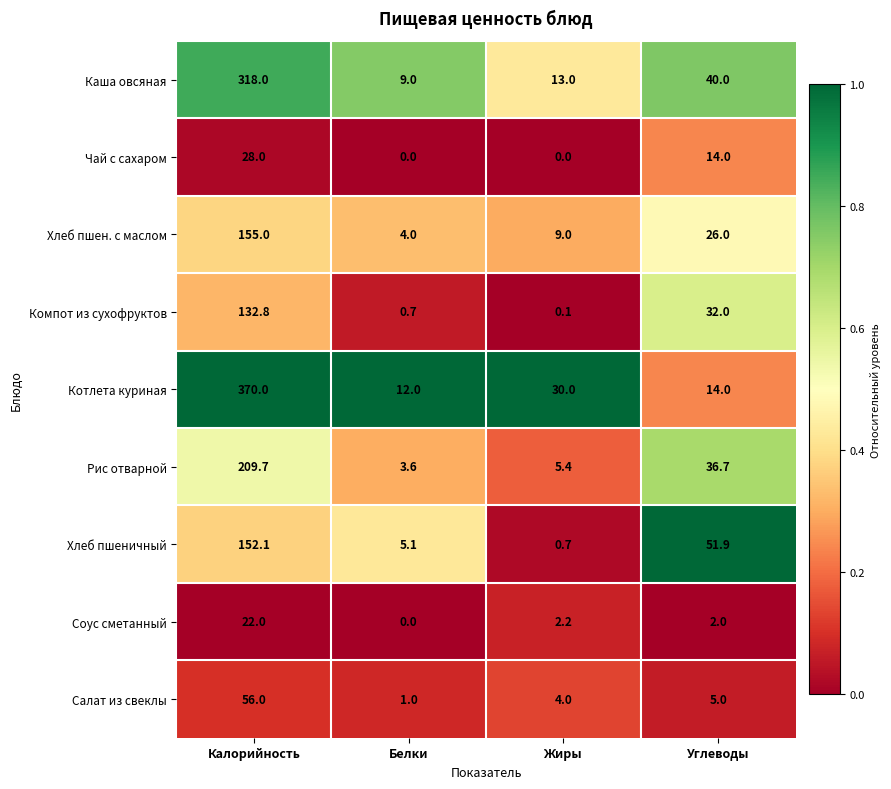

Between Белки and Жиры, which series saw the biggest shift?

Котлета куриная